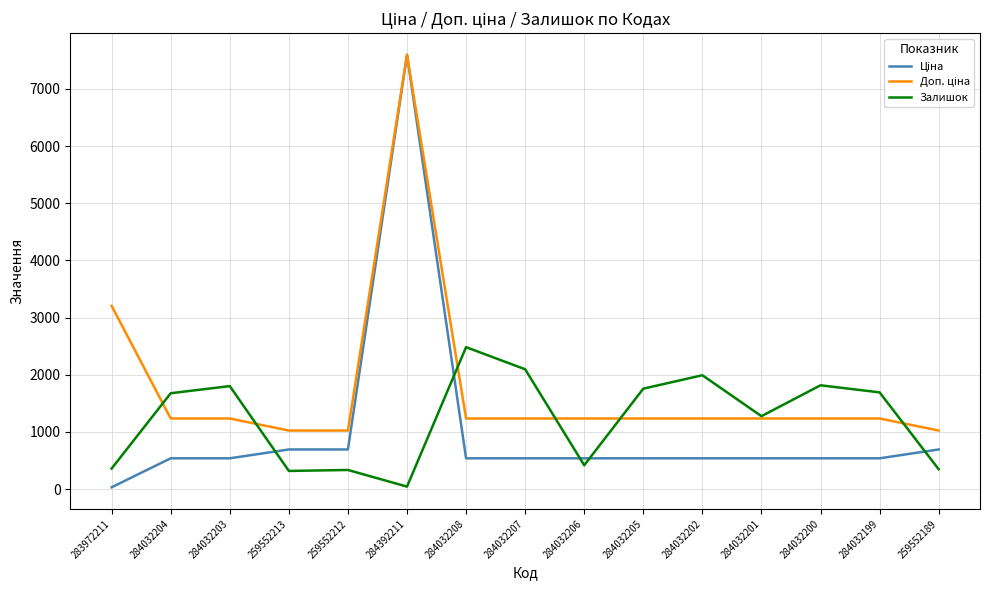

At which label does Залишок reach its peak?

284032208